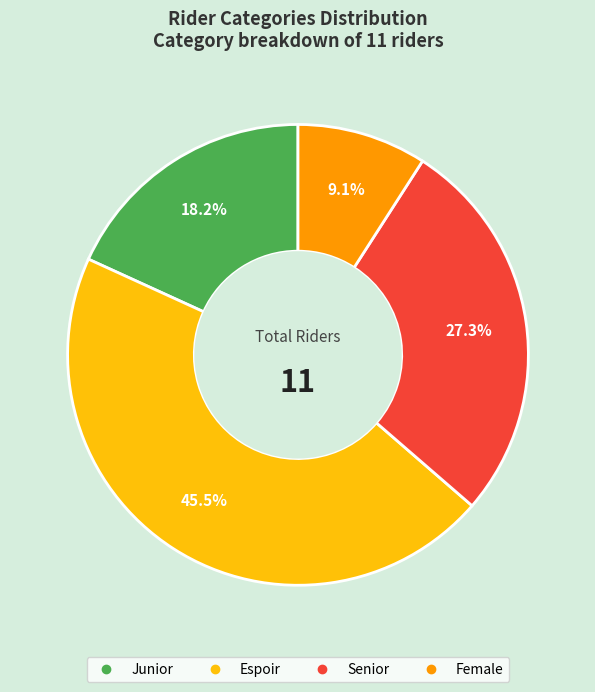

Which slice is the smallest?

Female